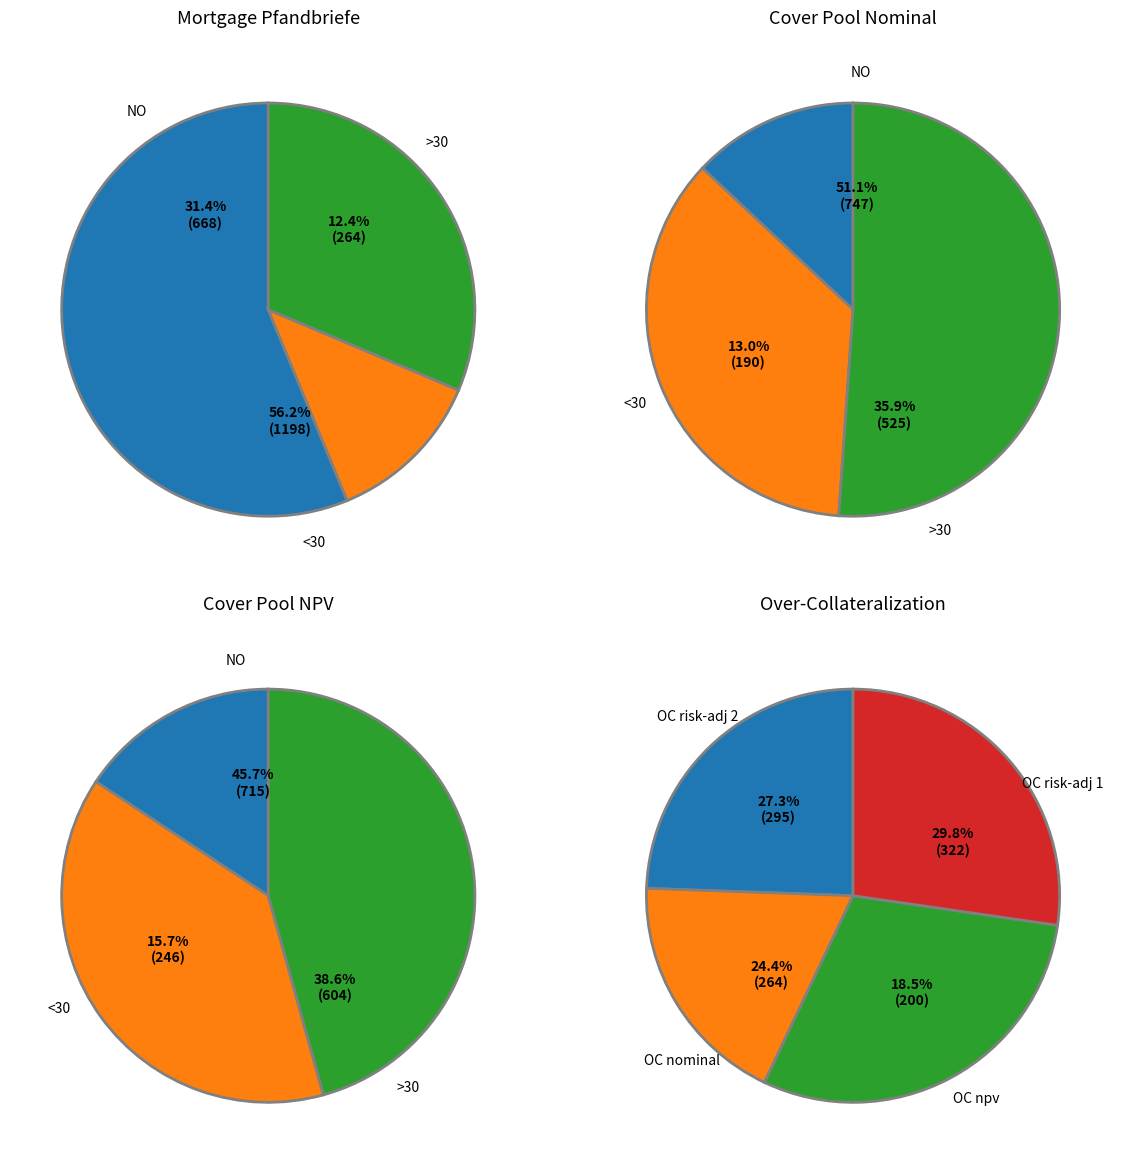

To the nearest percent, what is the average slice percentage?

33%